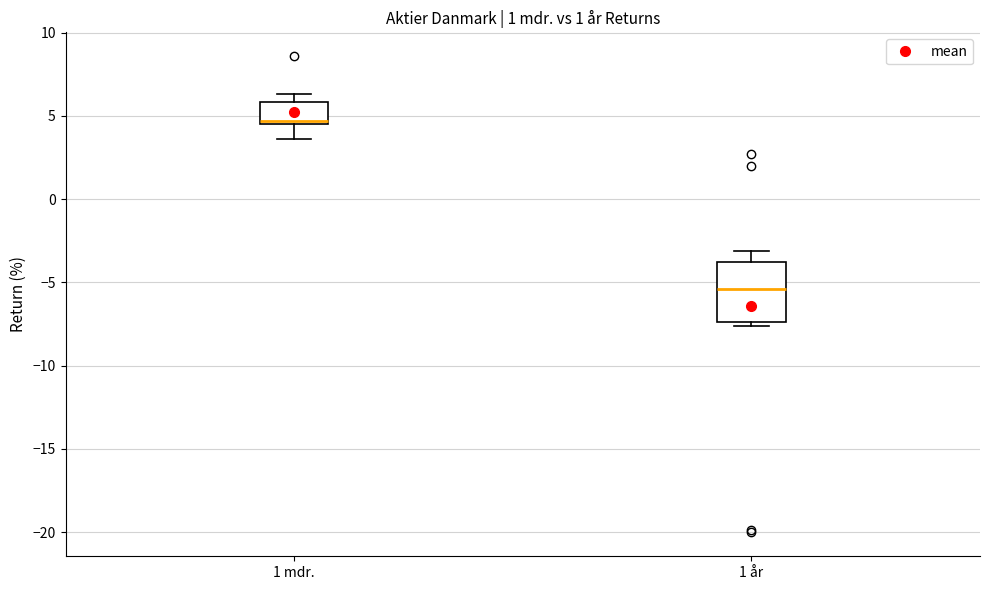

Comparing the boxes themselves (not the whiskers), which one is the tallest?

1 år